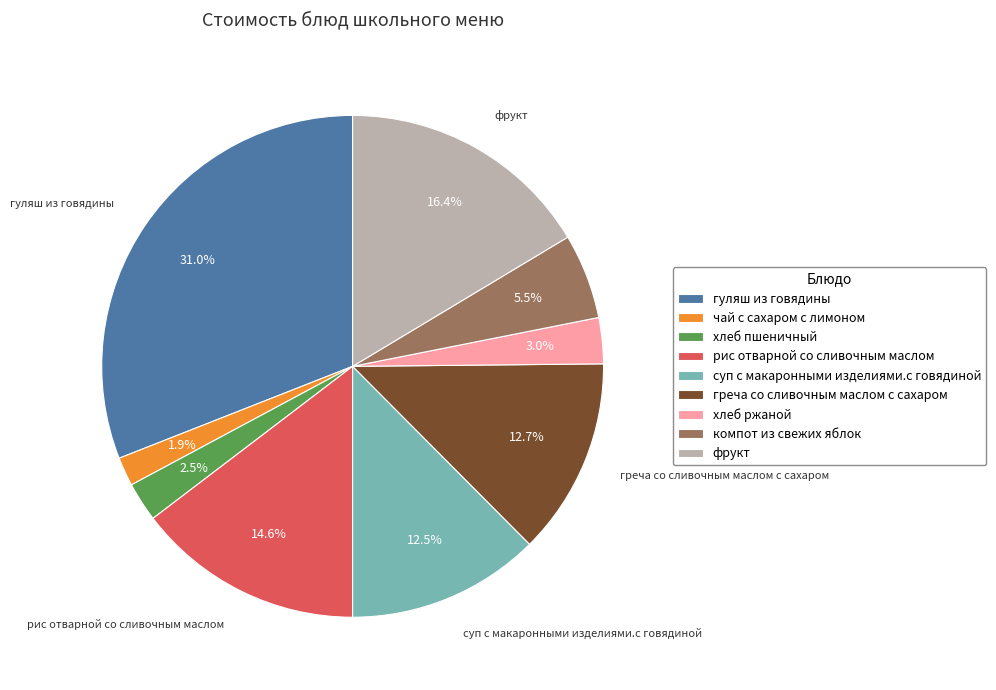

Between суп с макаронными изделиями.с говядиной and хлеб пшеничный, which is larger?

суп с макаронными изделиями.с говядиной